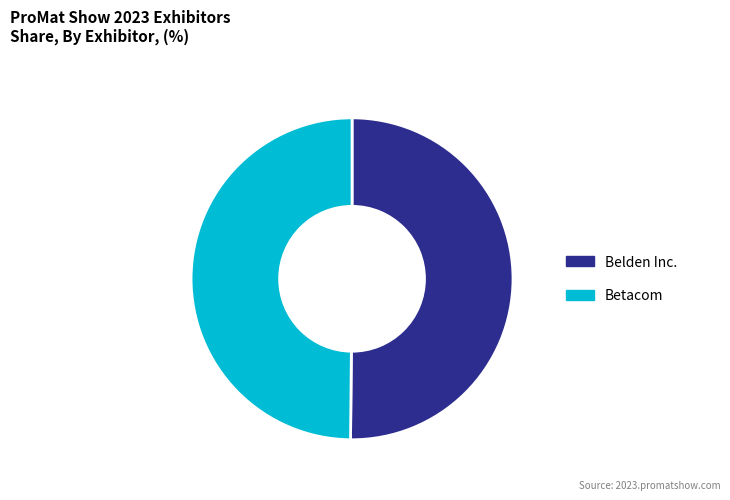

True or false: Belden Inc. accounts for 50% of the total.

True